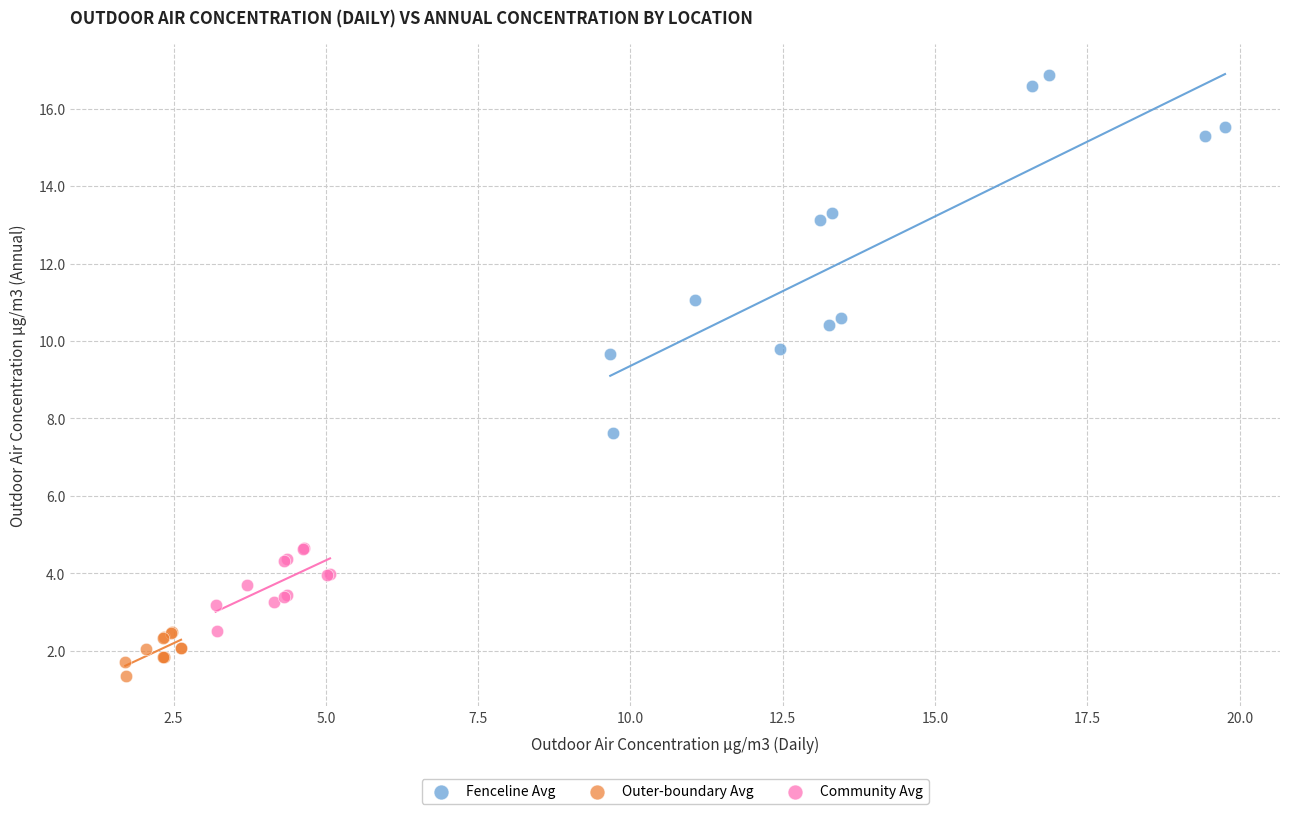

Which series contains the highest Y value?

Fenceline Avg